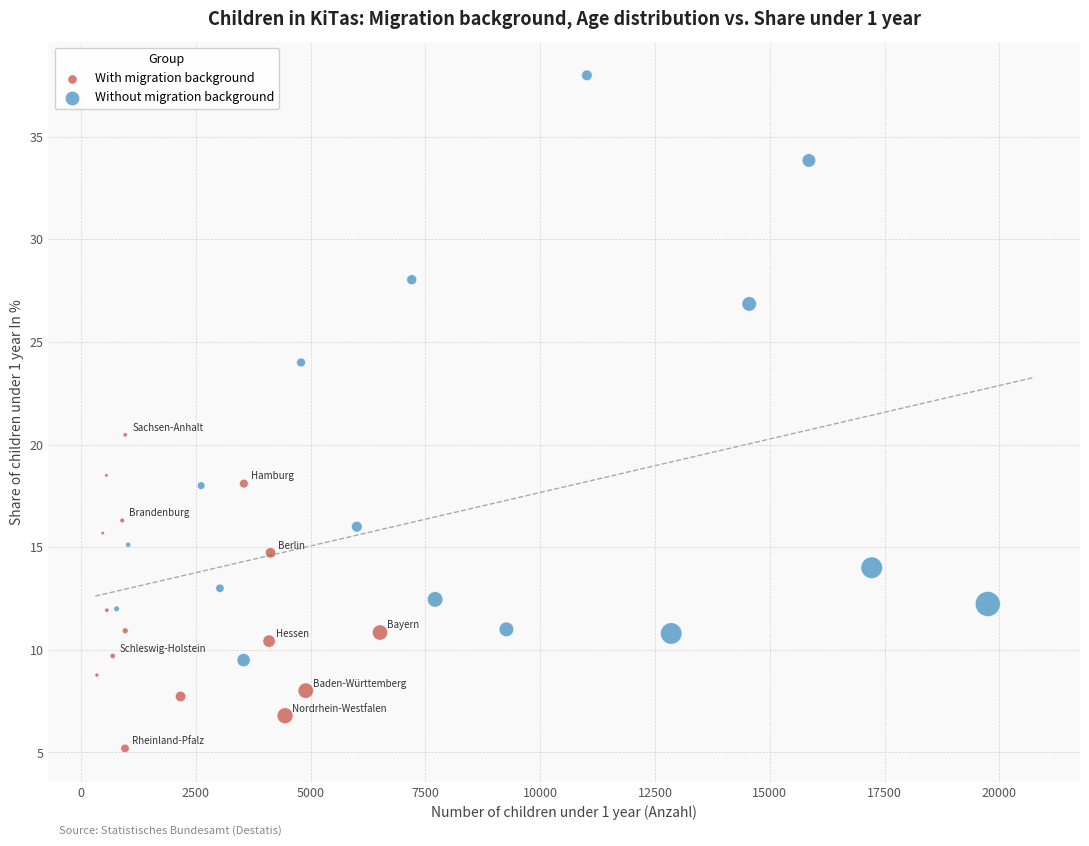

Which series contains the highest Y value?

Without migration background